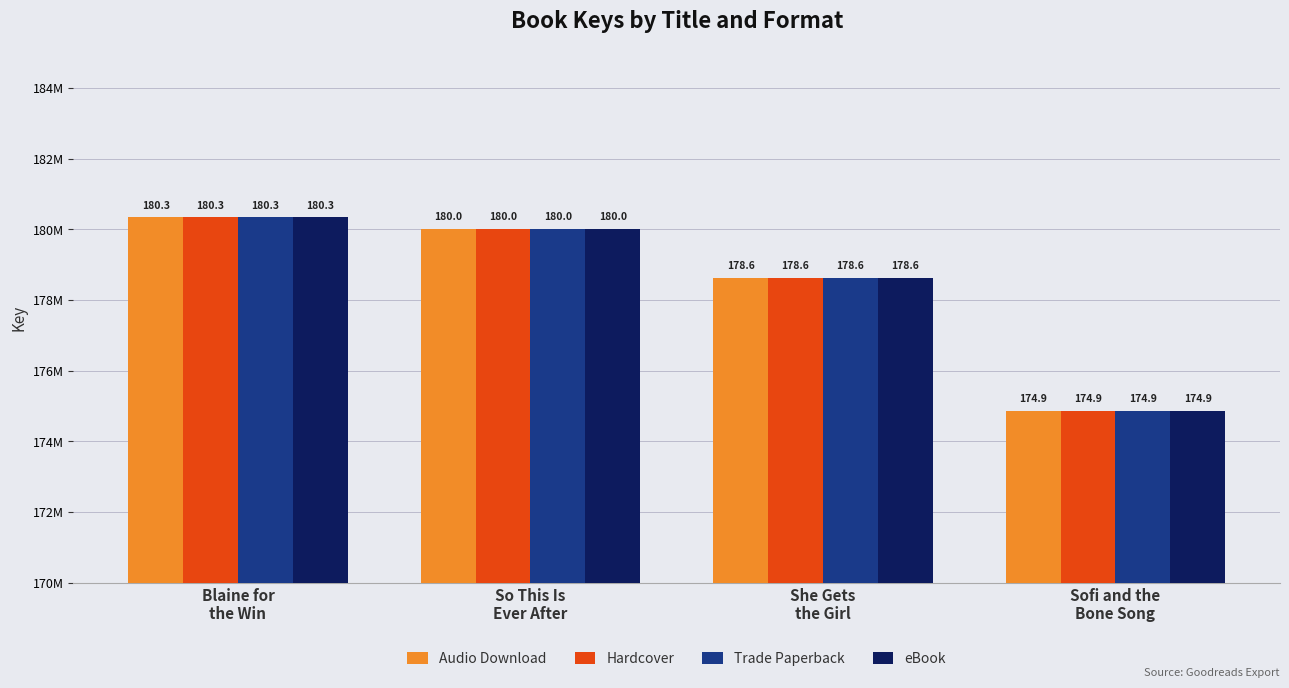

What are all the series names shown in the legend?

Audio Download, Hardcover, Trade Paperback, eBook